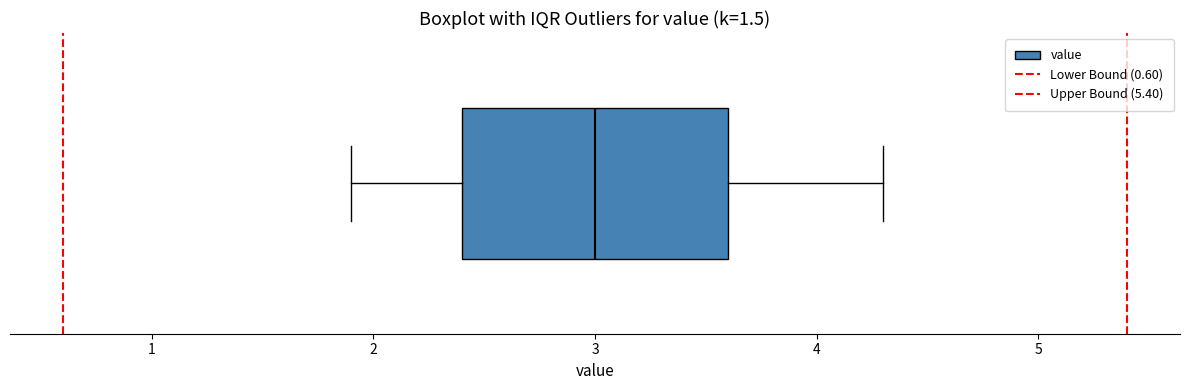

Where does the right whisker of the box end on the x-axis? The values are not printed on the chart, so give them approximately, as read against the axis.

4.3